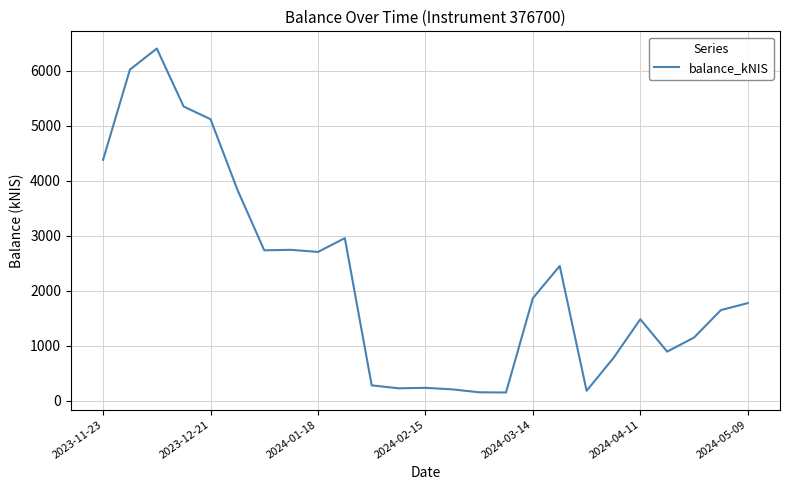

What is the difference between the maximum and minimum values?

6255.7